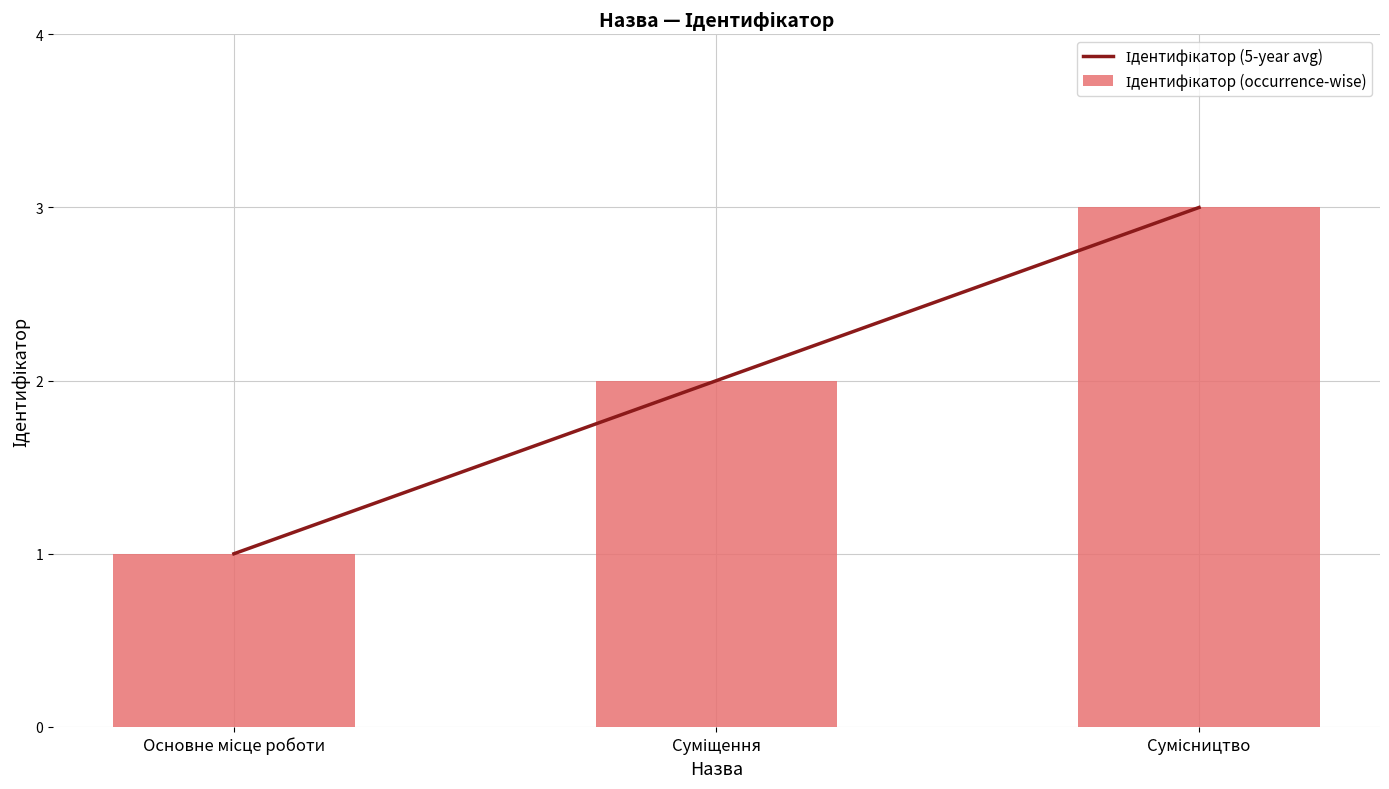

Which series has the largest range (max minus min)?

Ідентифікатор (5-year avg)